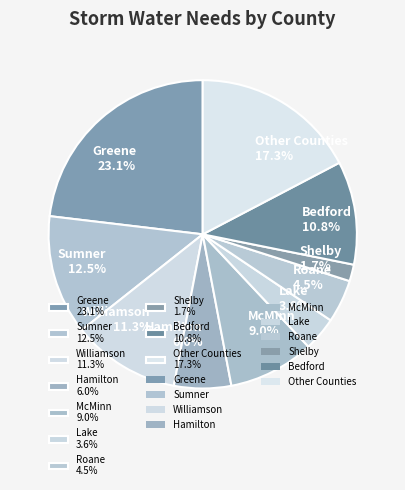

Which has a higher value, Hamilton 6.0% or Williamson 11.3%?

Williamson 11.3%